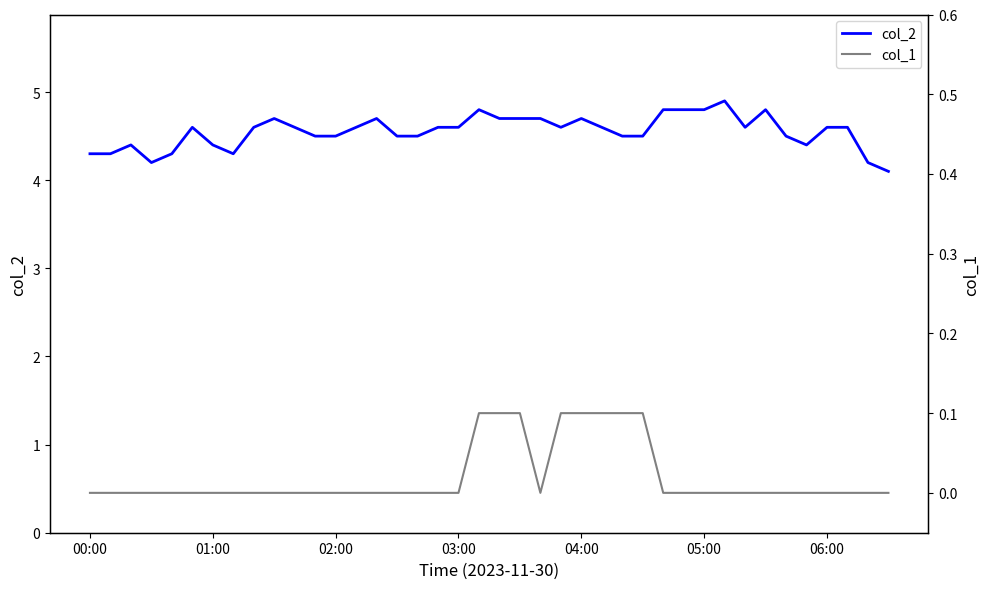

What is the difference between the maximum and minimum values in the col_1 series?

0.1